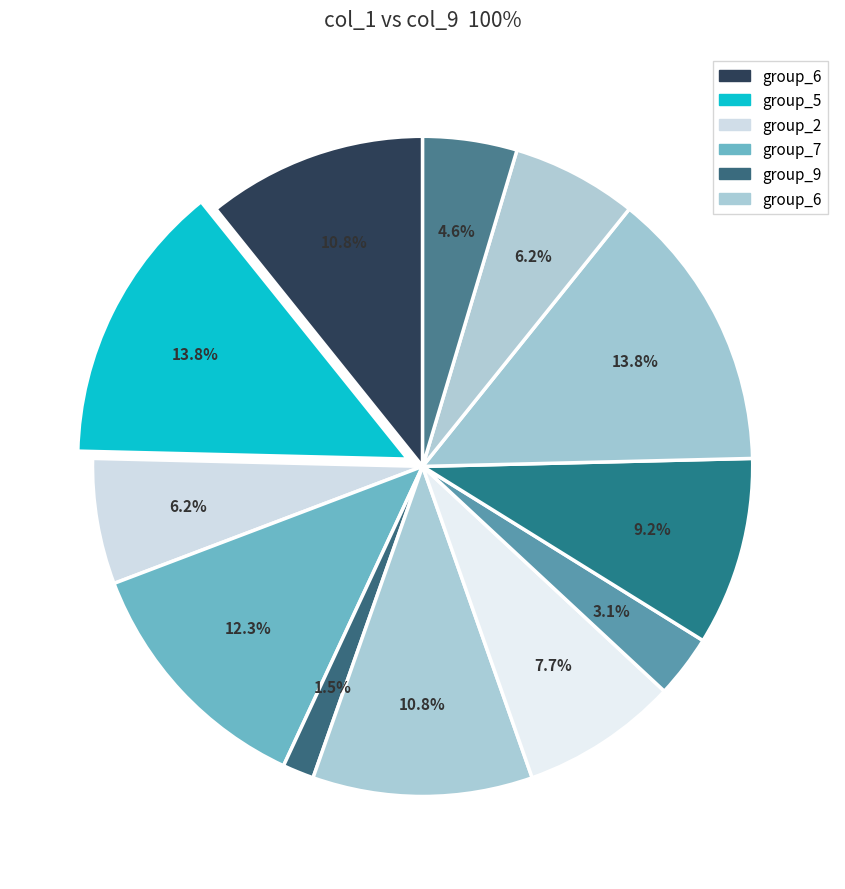

How many segments does this pie chart have?

12